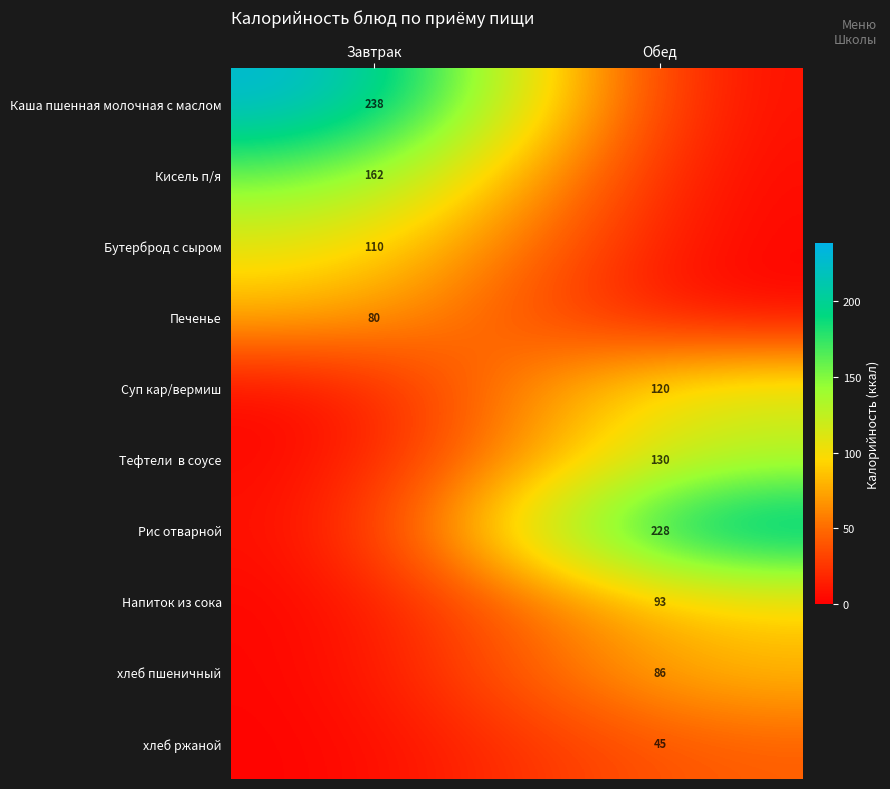

The Печенье series shows 129 at Завтрак. True or false?

False